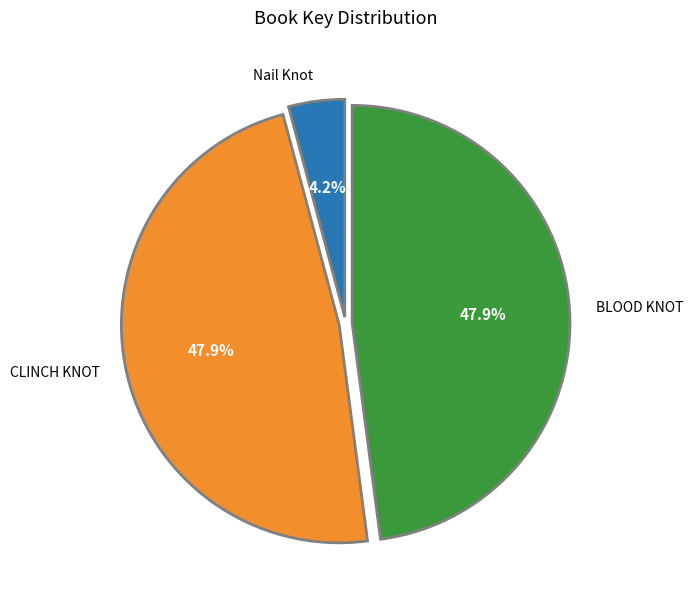

Does any single category account for the majority?

No